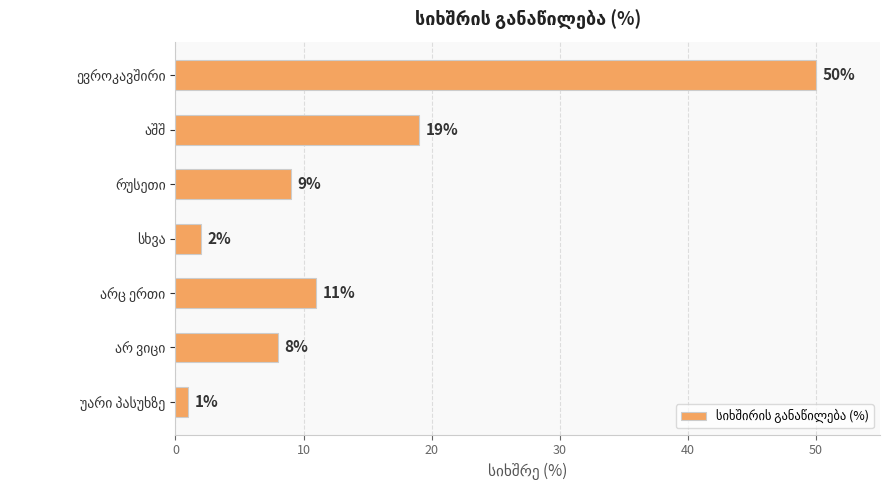

What is the value of the 5th bar from the top?

11